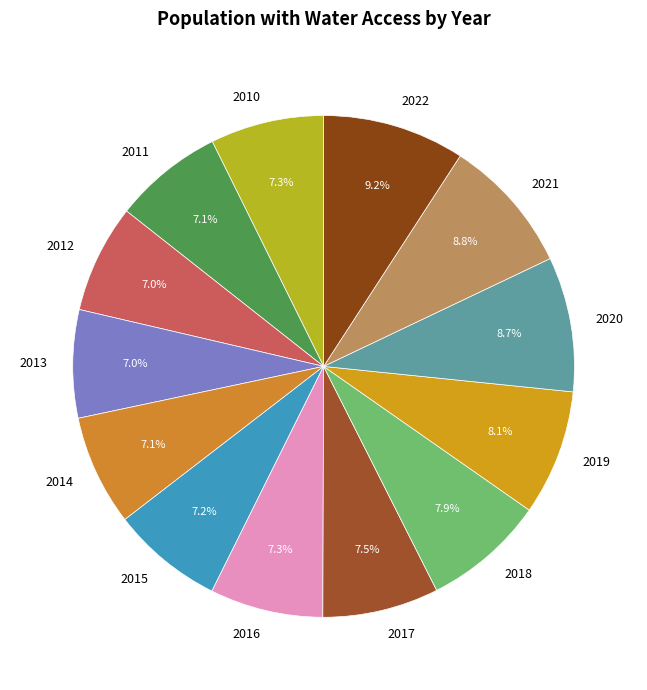

Is the sum of 2014 and 2022 greater than half?

No